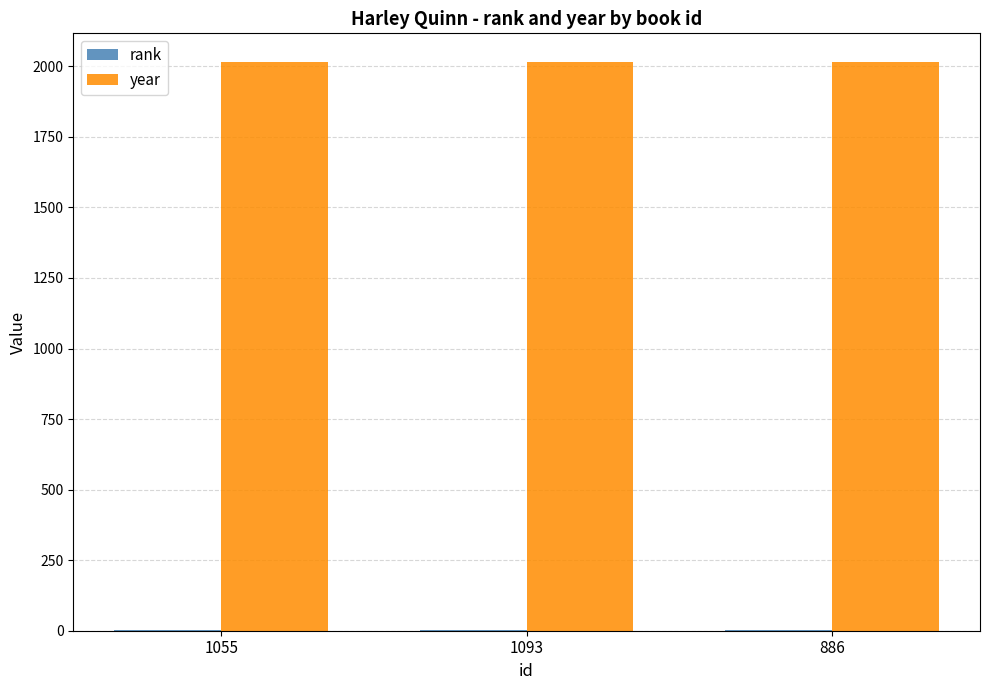

How many distinct data groups are displayed?

2